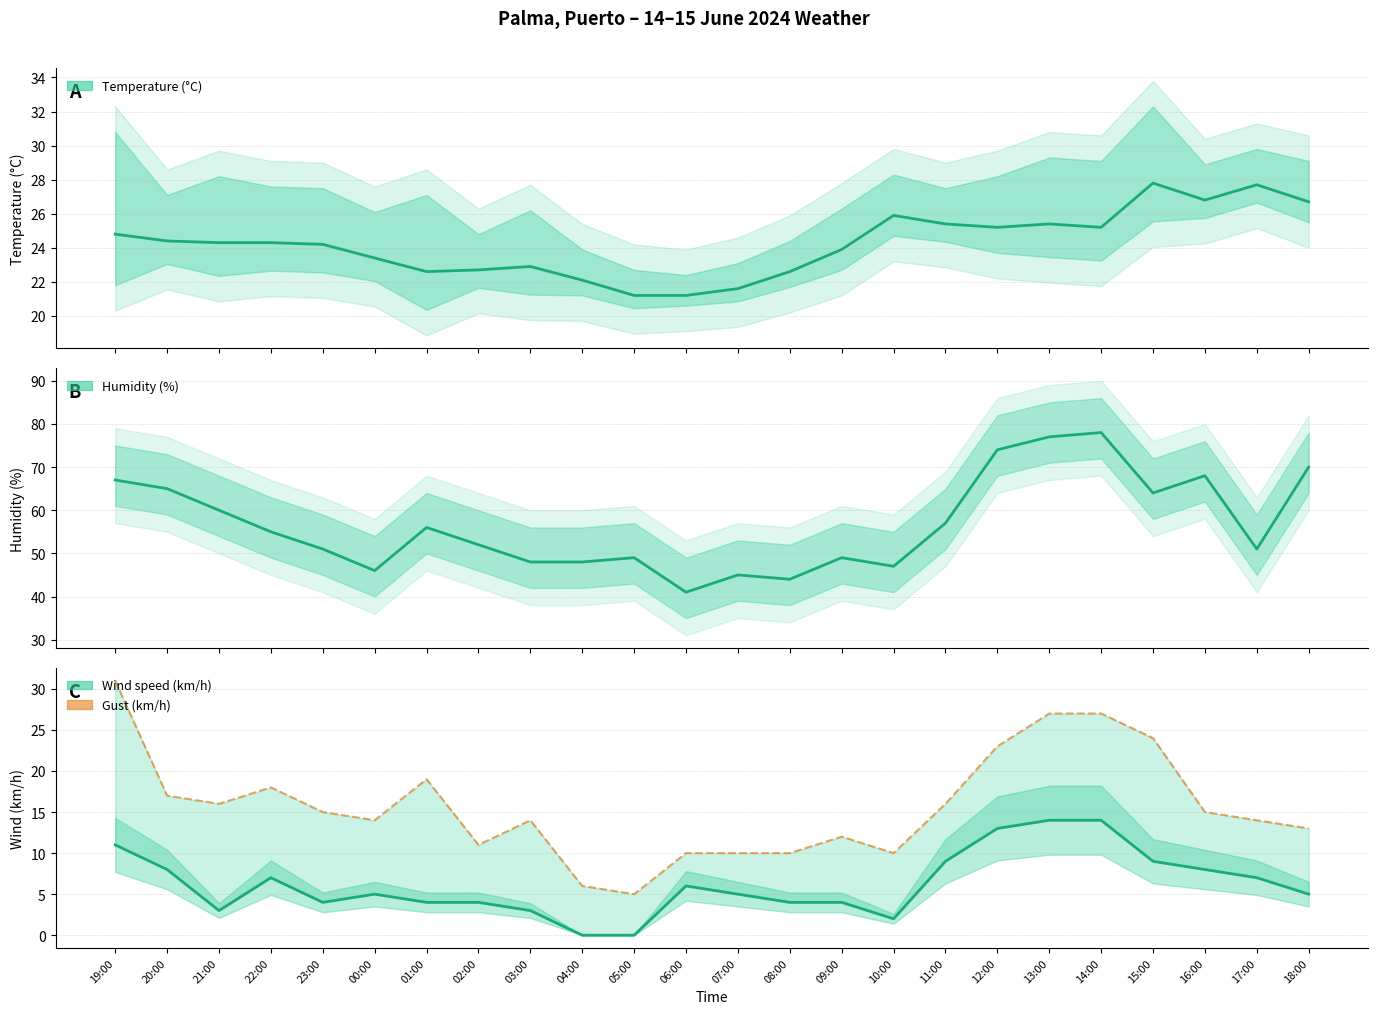

What is the difference between the highest and lowest values at 05:00?

49.0